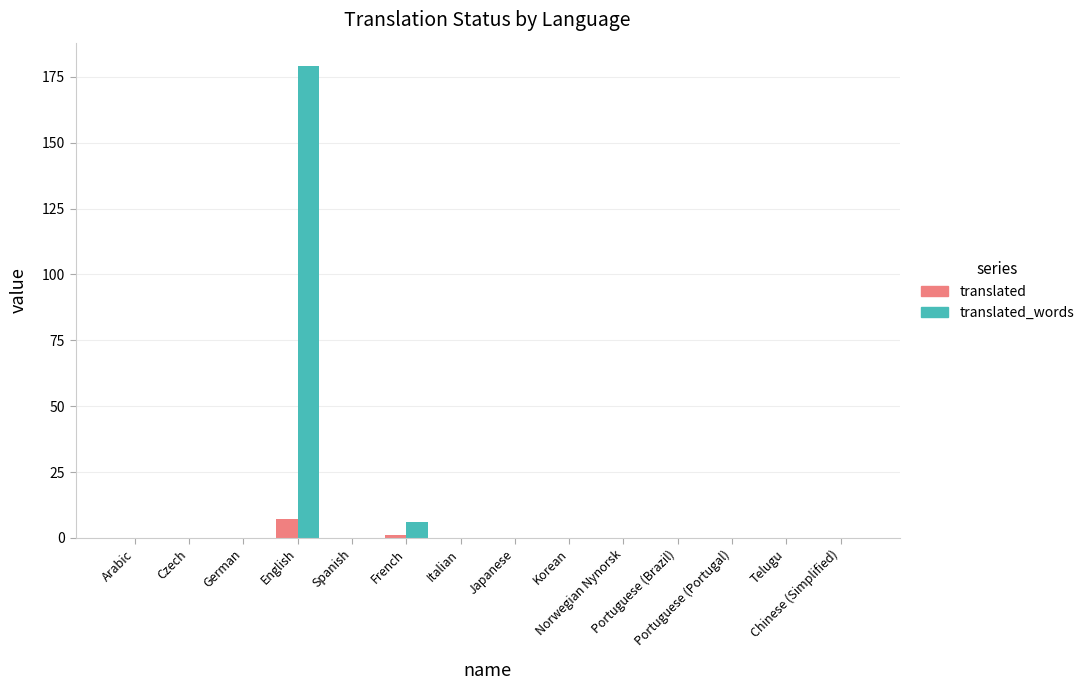

Which series has the largest total across all categories?

translated_words